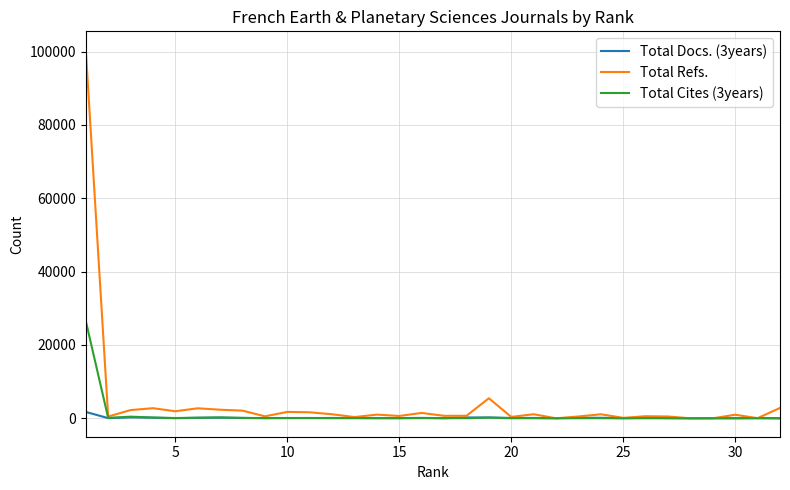

Which series has the widest spread of values?

Total Refs.